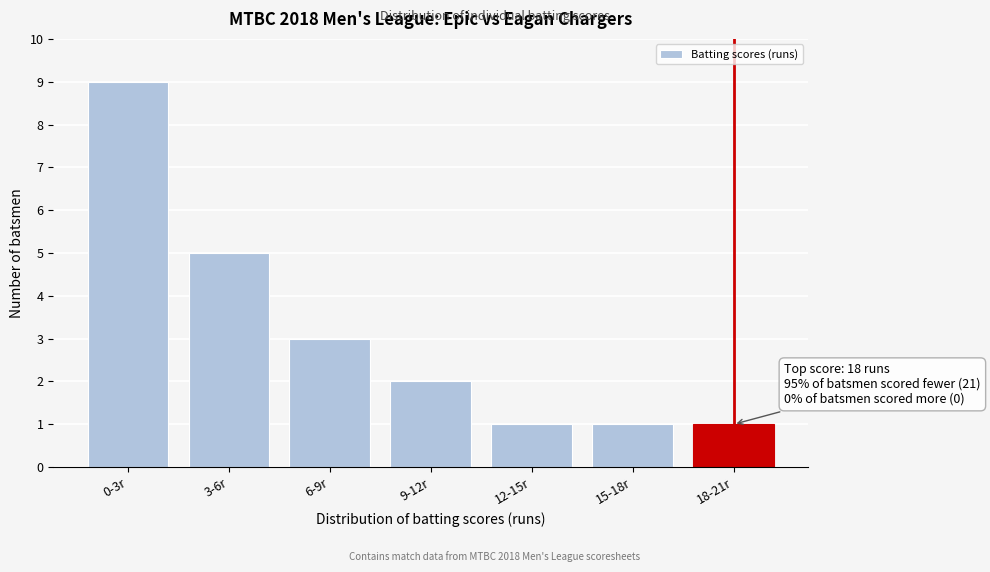

Reading right to left, list all the values displayed in this chart.

1	1	1	2	3	5	9